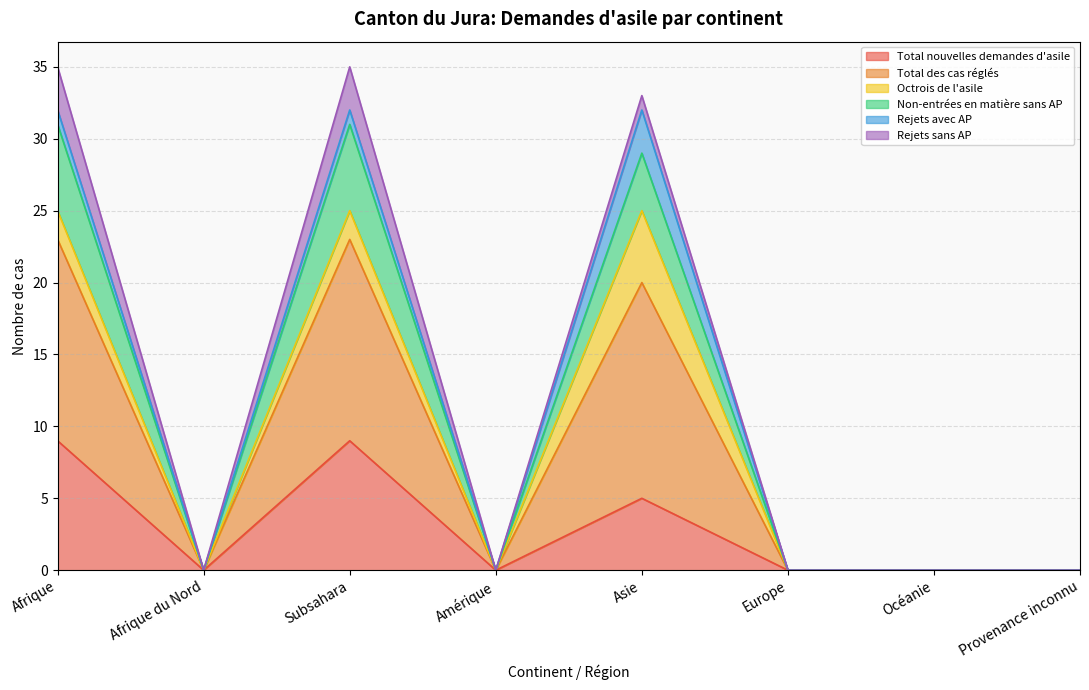

What is the label of the 1st point from the left?

Afrique